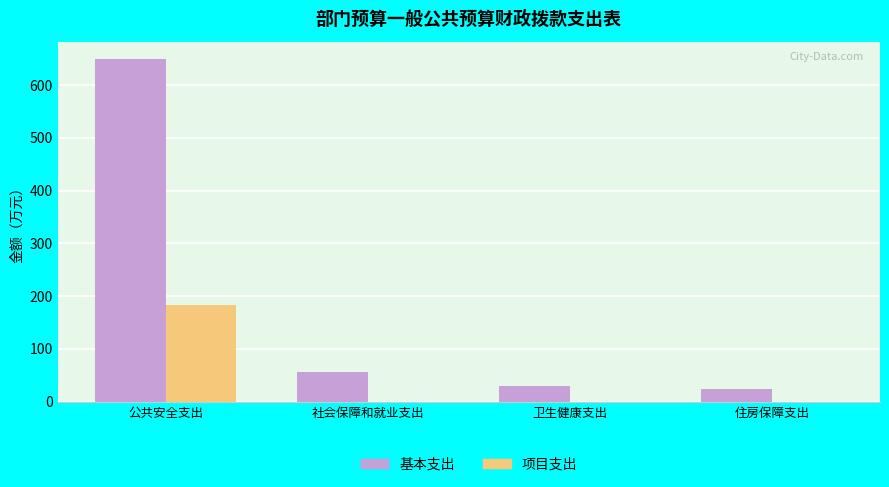

What is the maximum value for 项目支出?

183.0